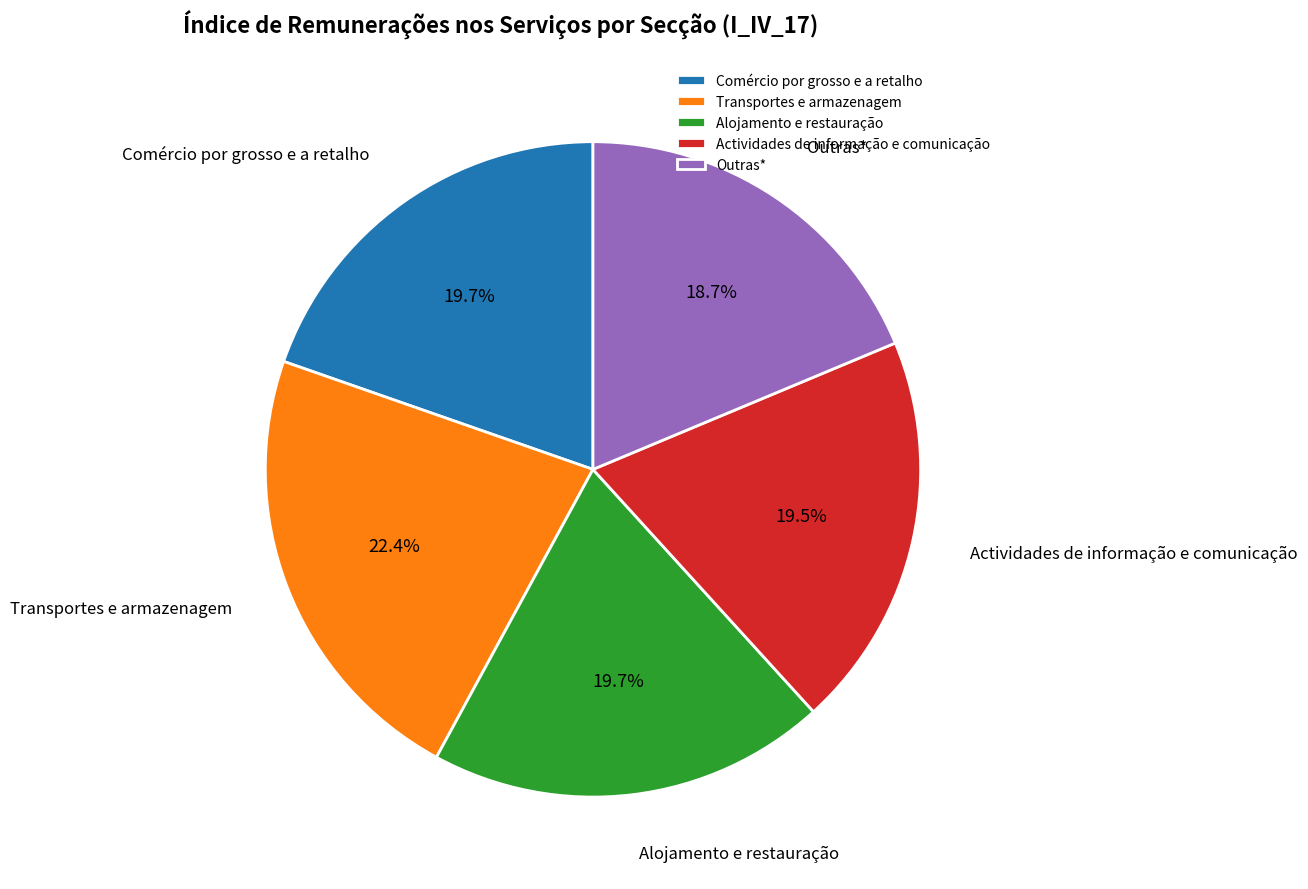

True or false: Comércio por grosso e a retalho accounts for 20% of the total.

True